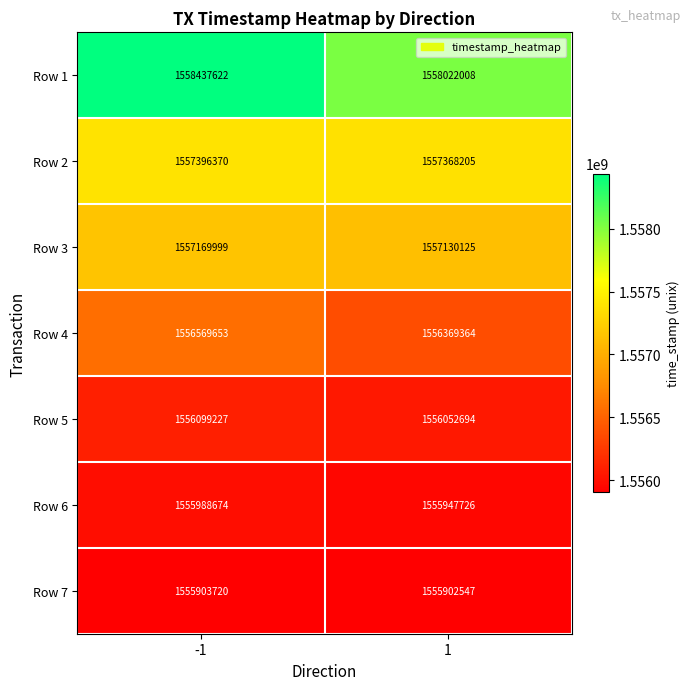

True or false: Row 4 has a value of 773070815 at 1.

False